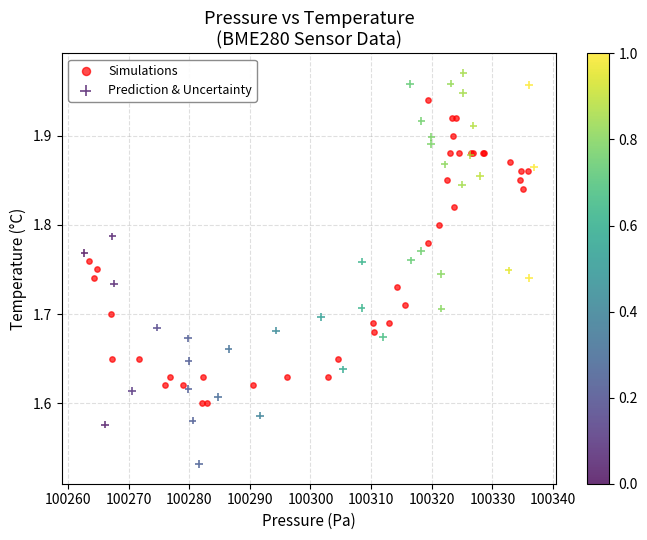

Which series contains the lowest Y value?

Prediction & Uncertainty